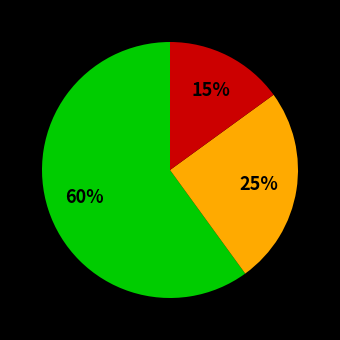

To the nearest percent, what is the average slice percentage?

33%